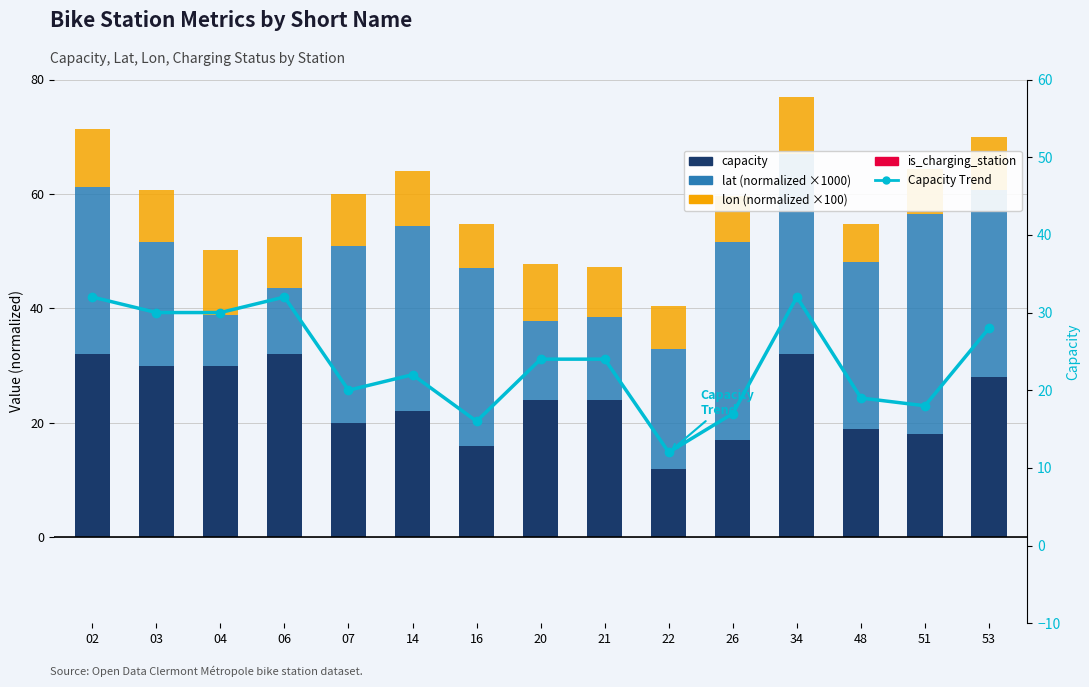

At which label does lat (normalized) reach its peak?

51